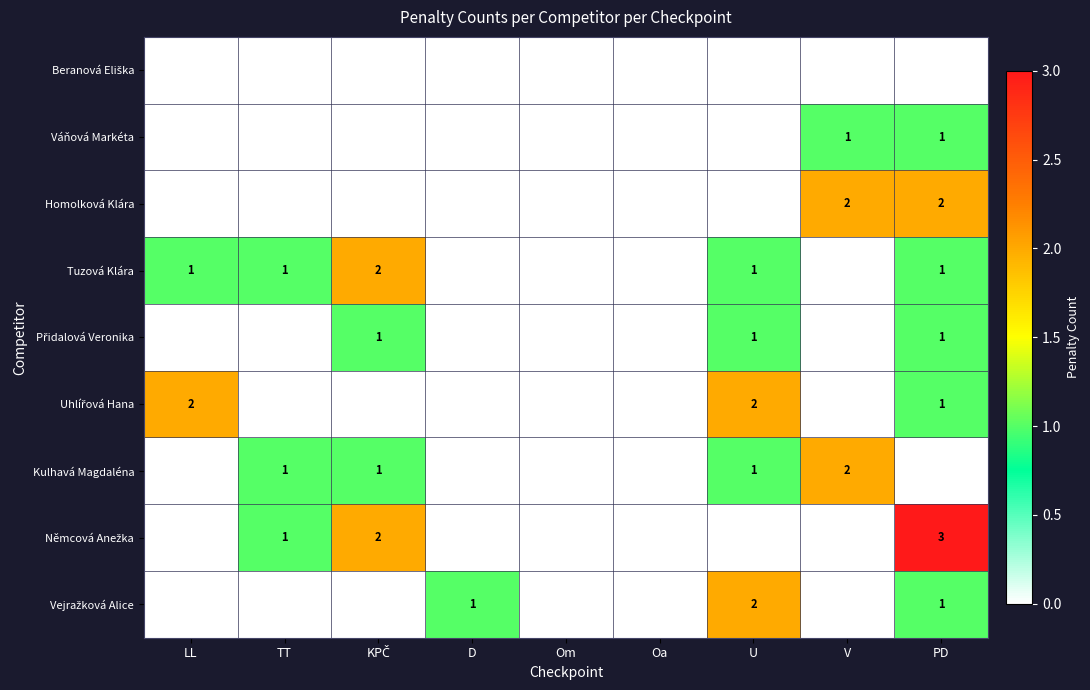

What is the difference between the highest and lowest values at V?

2